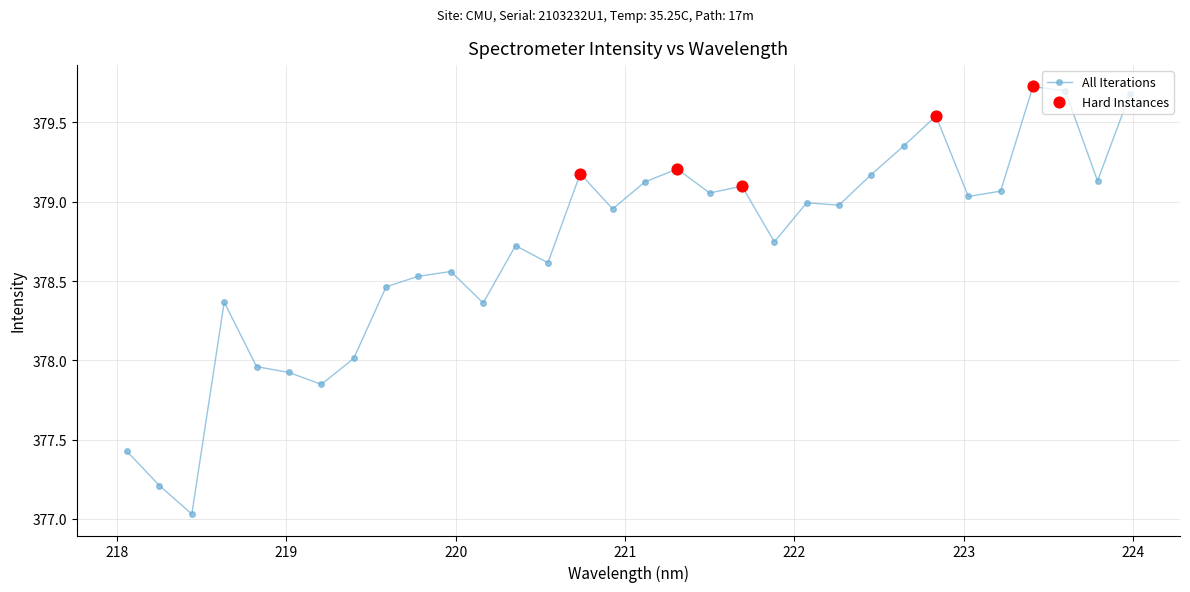

What is the difference between the maximum and minimum values?

2.7